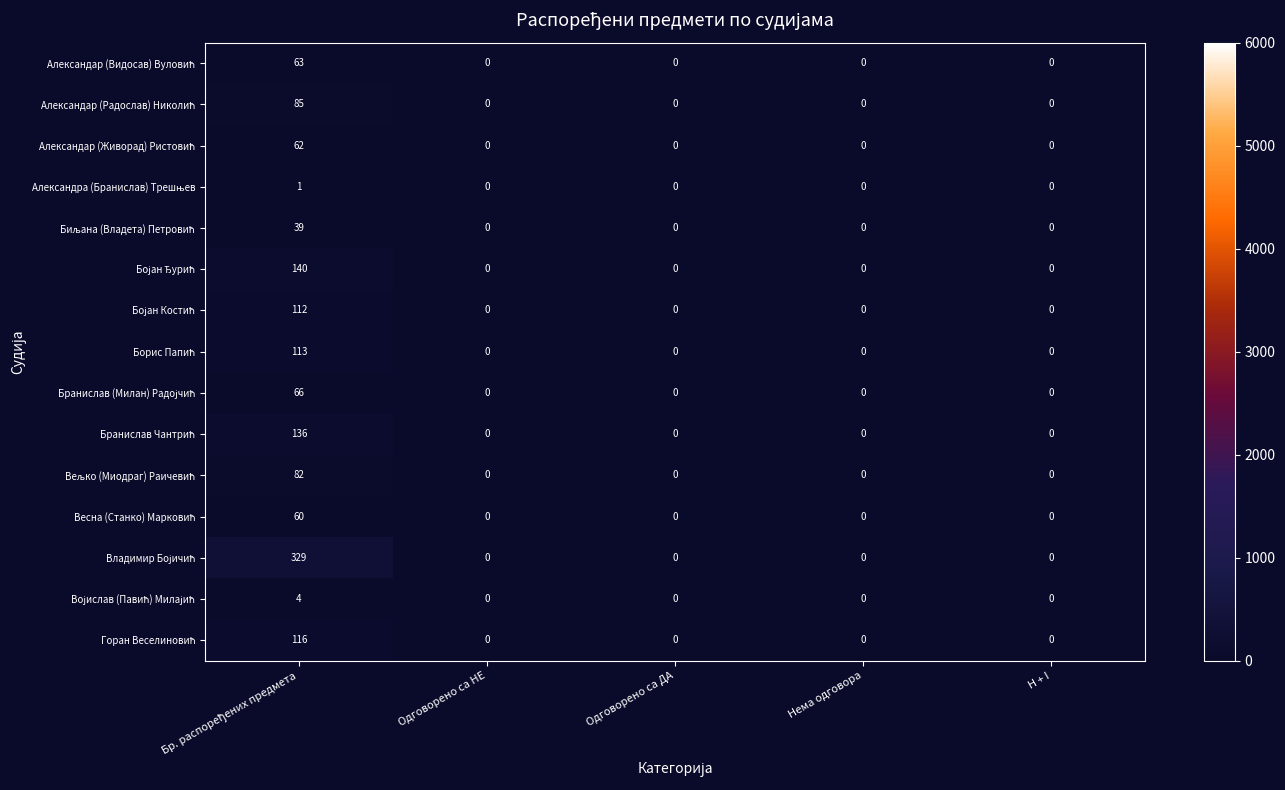

What is the greatest value displayed?

329